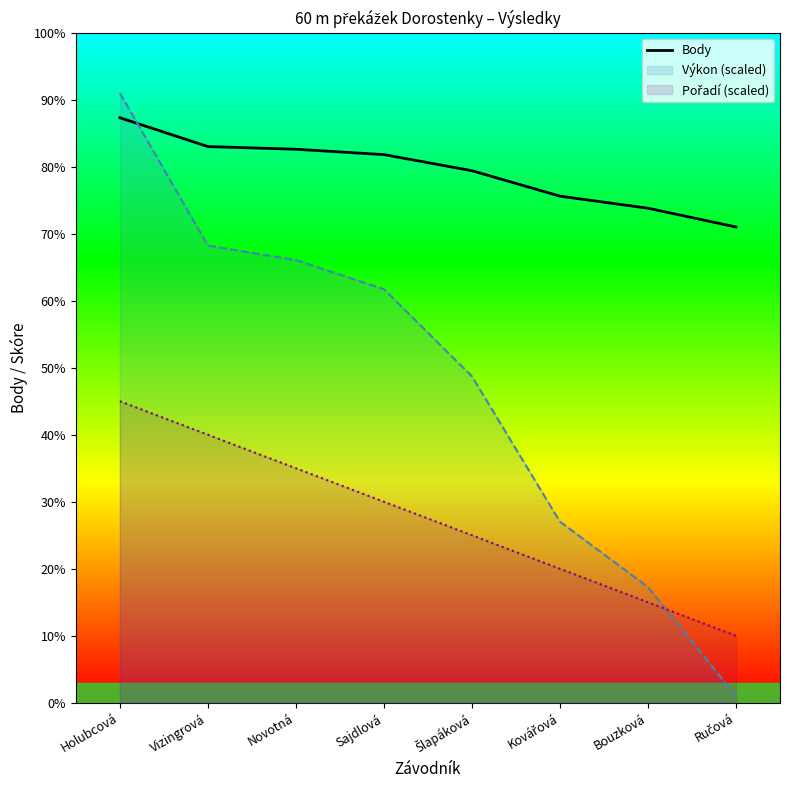

What is the value of the 6th point from the left?

756